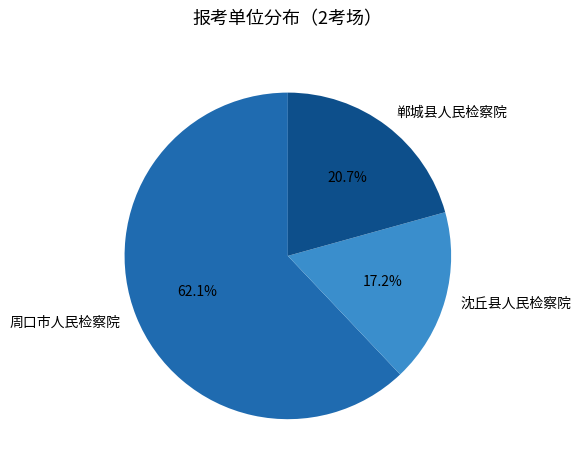

What percentage is the 郸城县人民检察院 slice, to the nearest percent?

21%